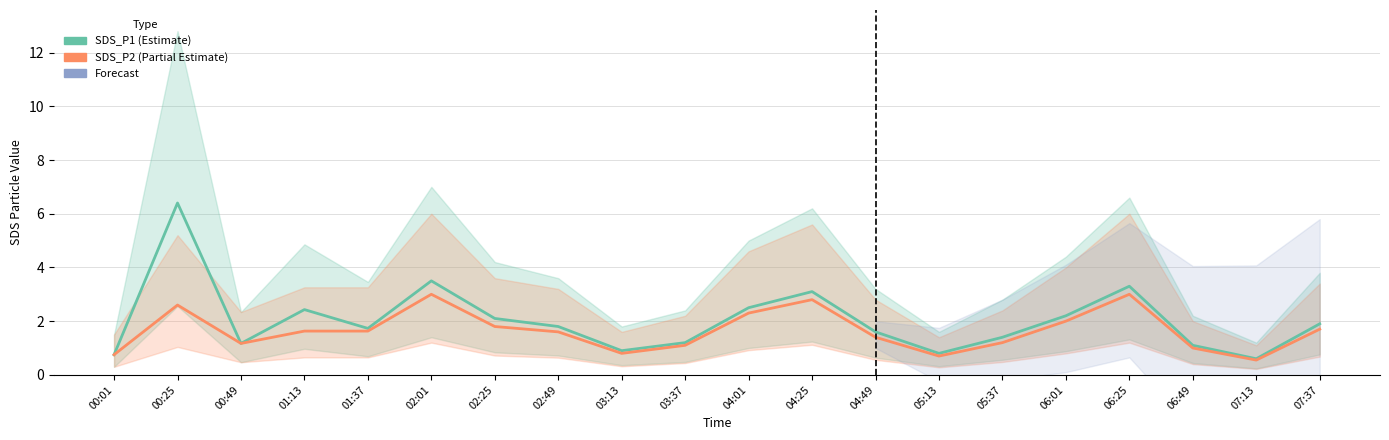

What is the difference between the highest and lowest values at 07:37?

0.2